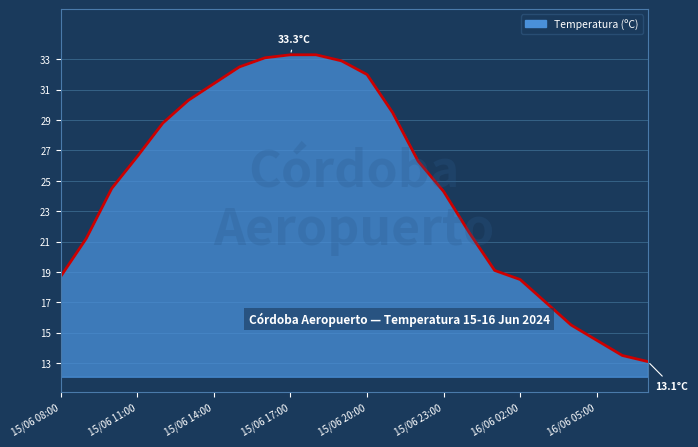

What is the minimum value shown in the chart?

13.1